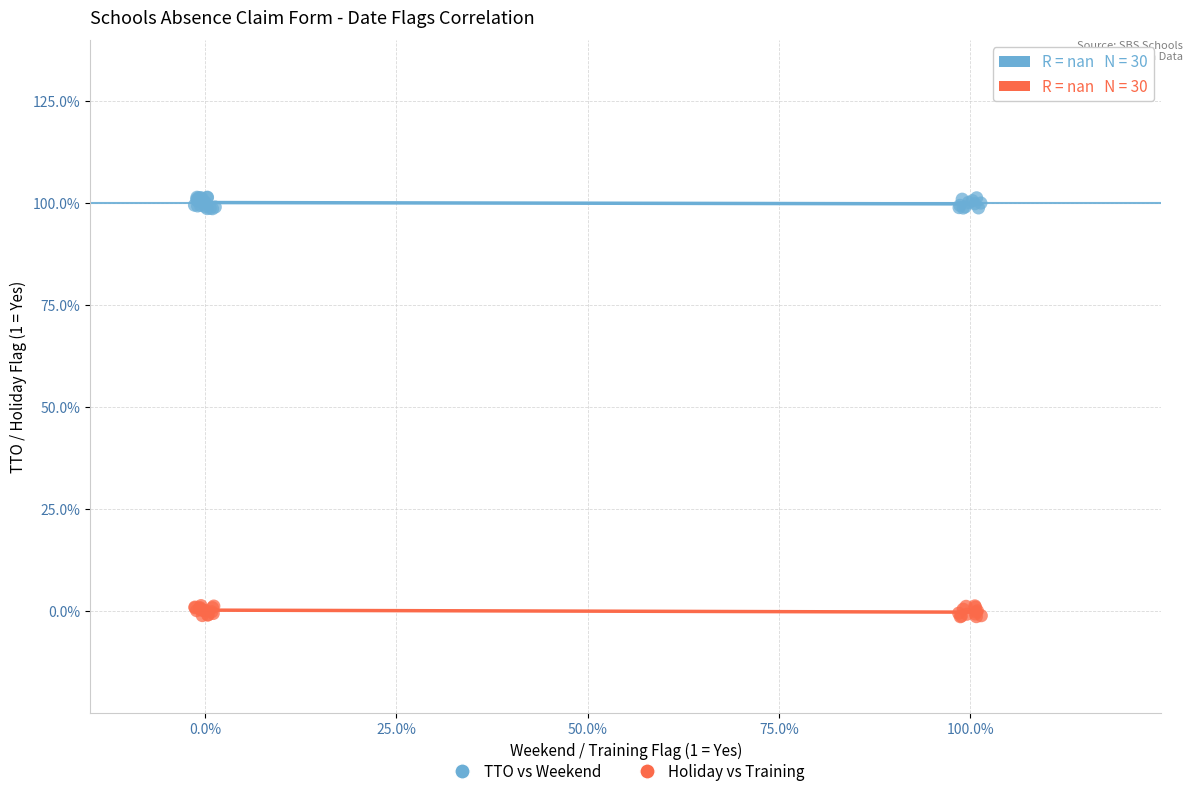

What are all the series names shown in the legend?

TTO vs Weekend, Holiday vs Training